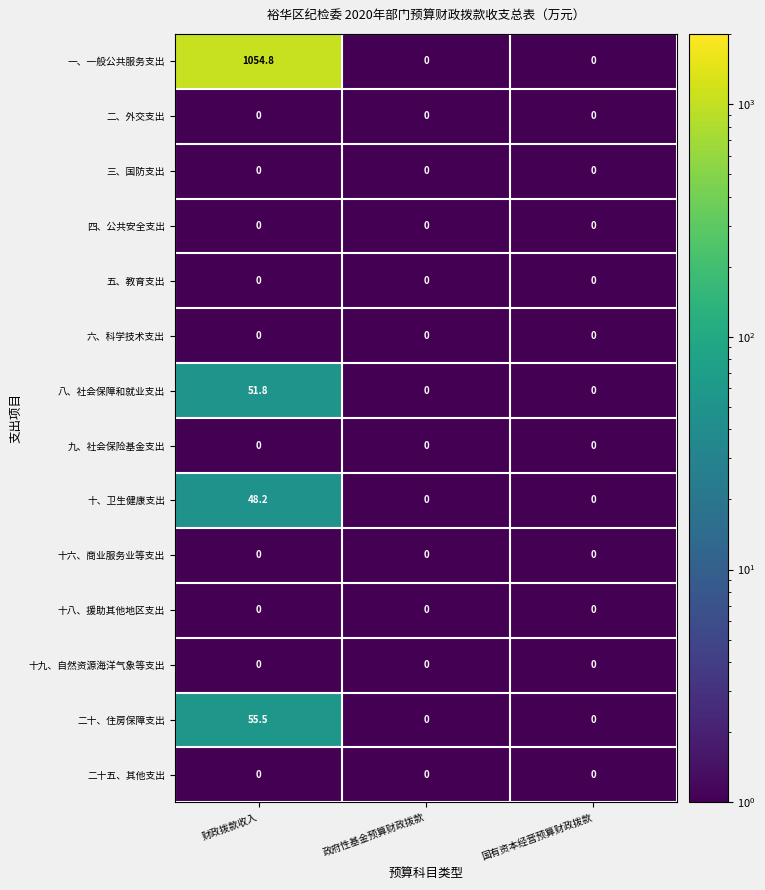

What is the total value across all series at 财政拨款收入?

1210.3